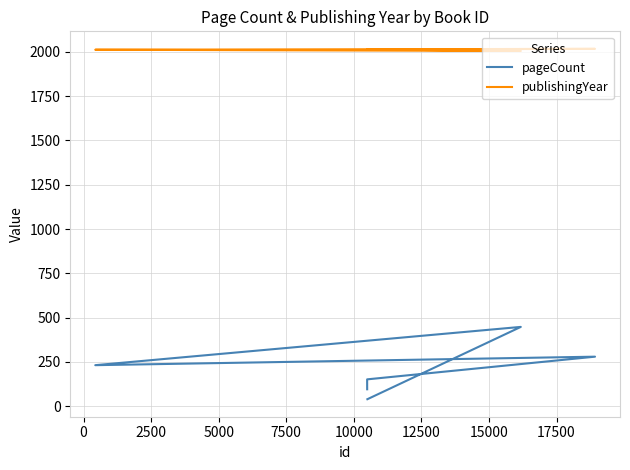

What is the greatest value displayed?

2017